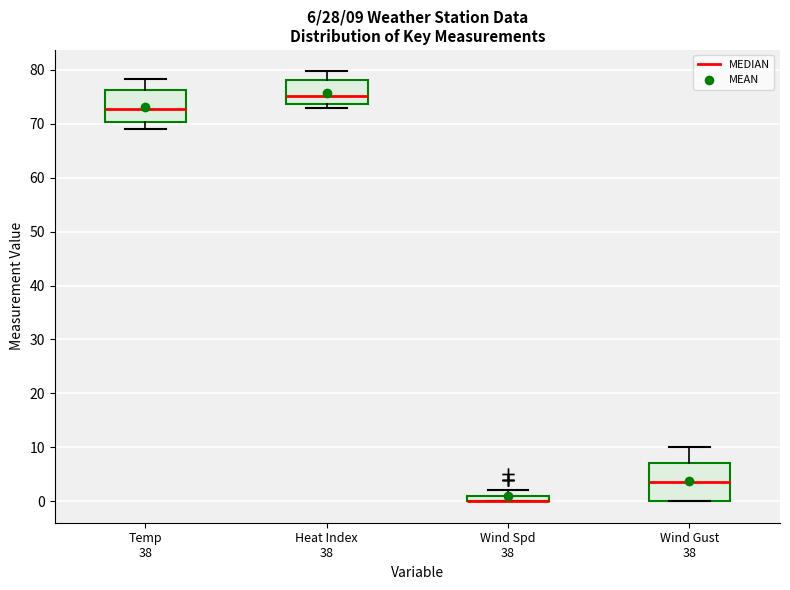

Comparing the boxes themselves (not the whiskers), which one is the tallest?

Wind Gust 38